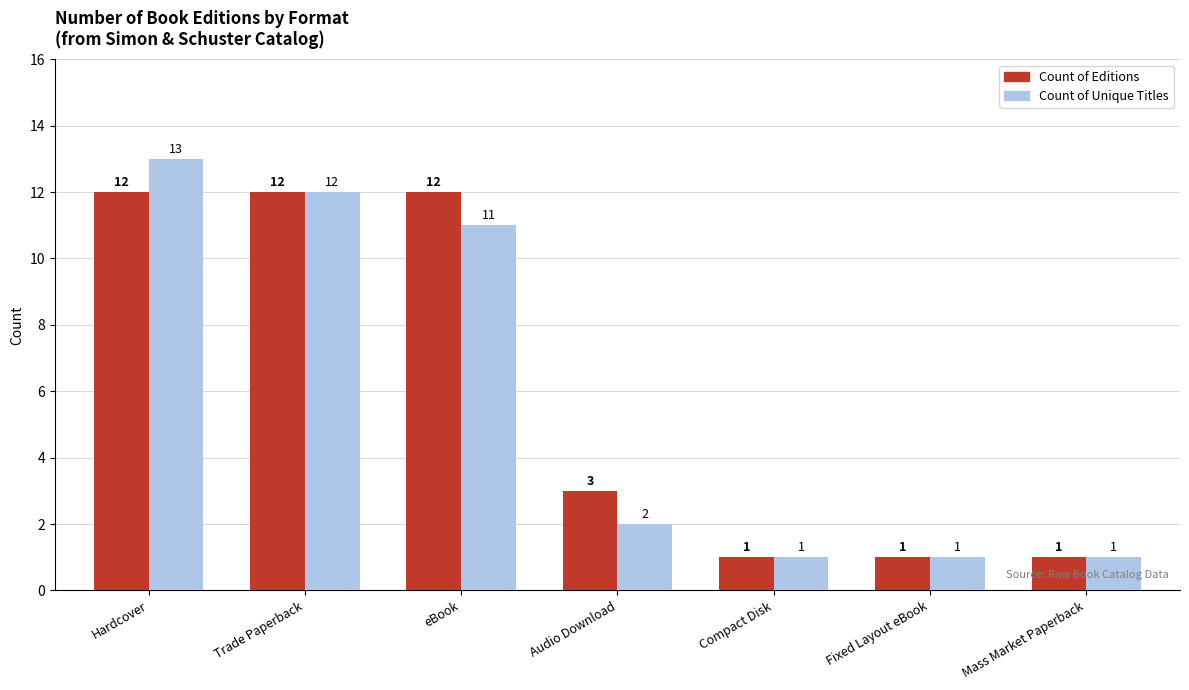

What is the value of the Count of Editions bar at the 5th from the left?

1